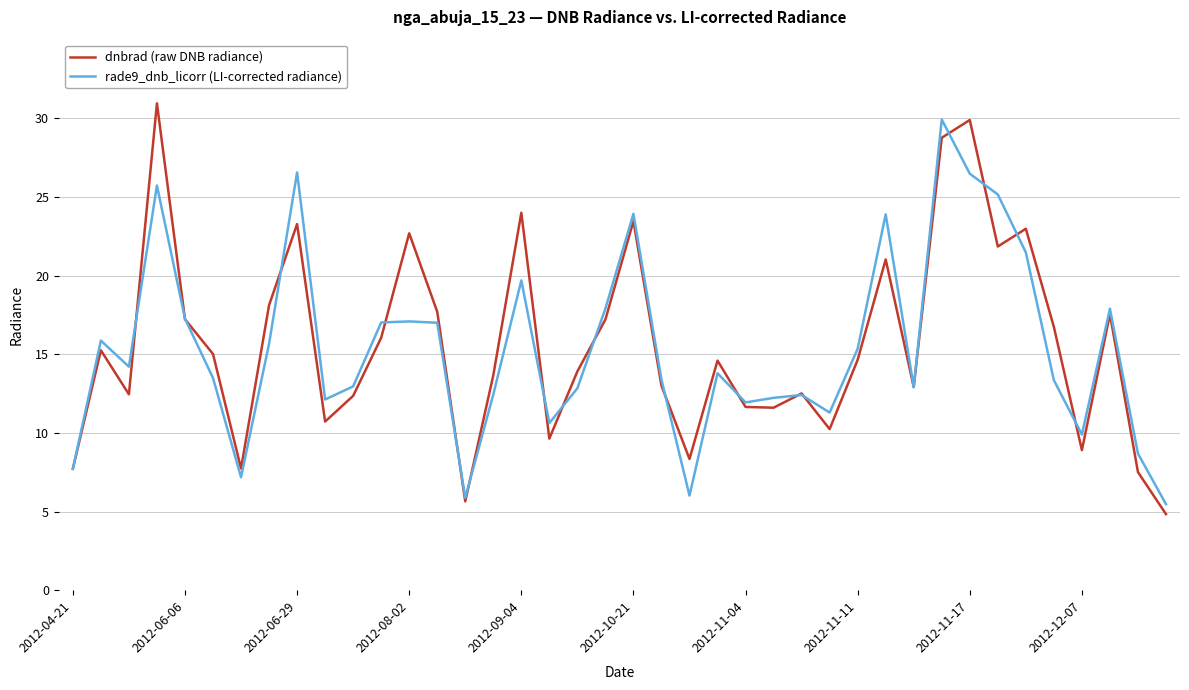

Which series has the widest spread of values?

dnbrad (raw DNB radiance)